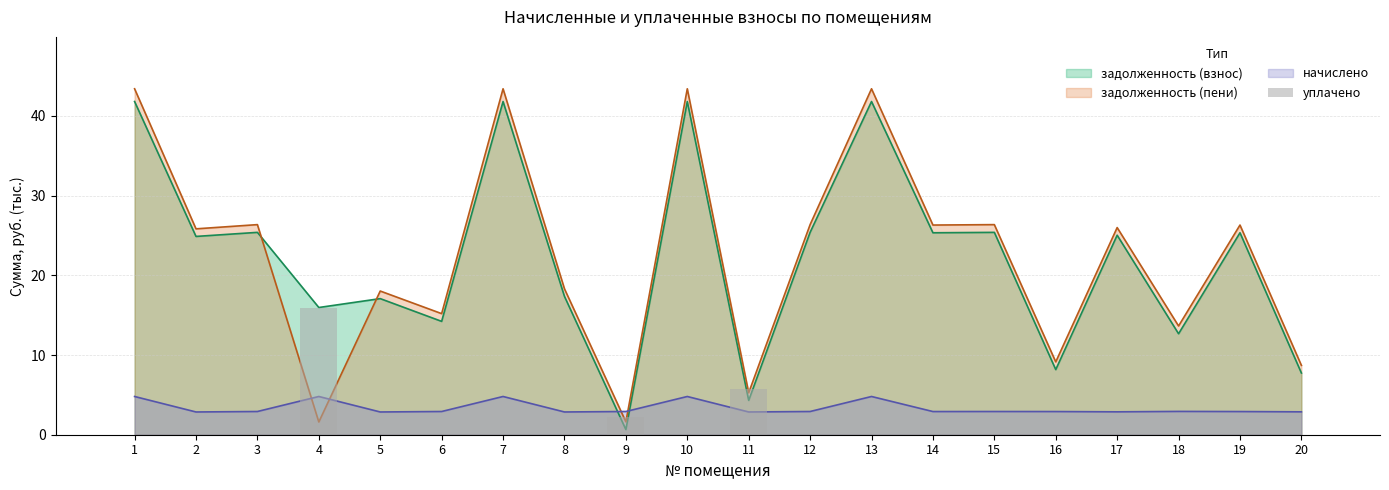

Does the chart contain any negative values?

No